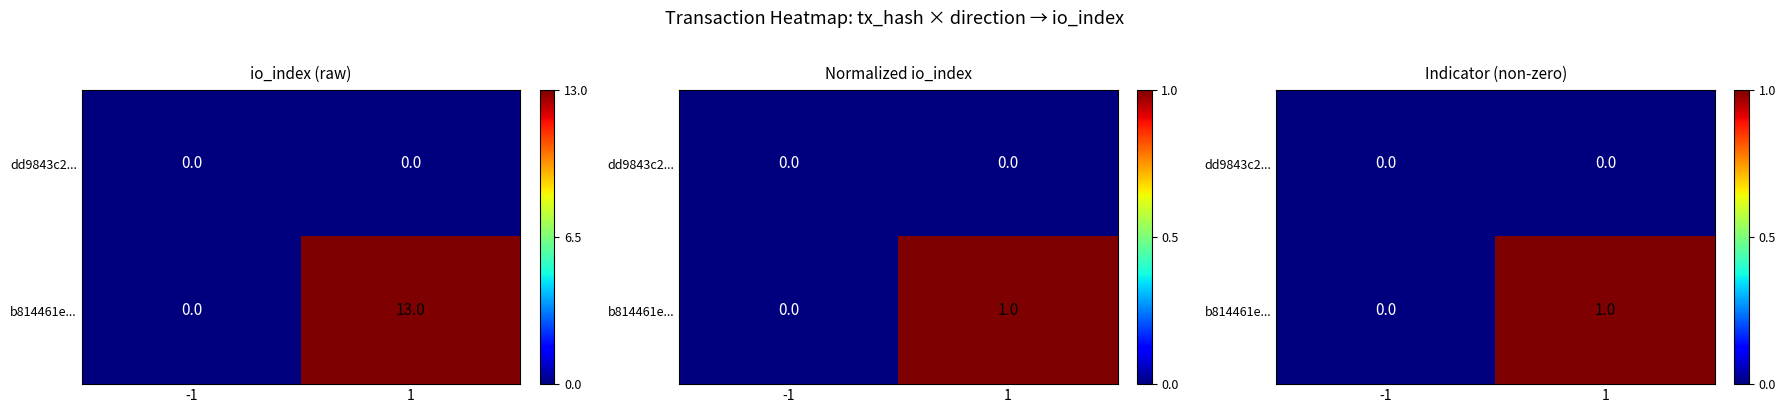

At which label does b814461e... reach its peak?

1